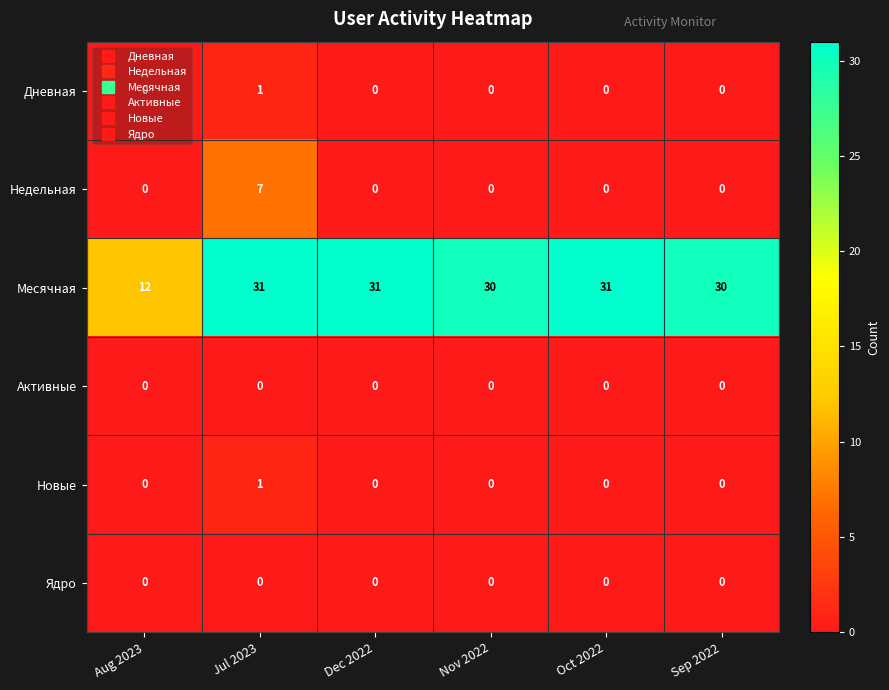

Which series has the largest total across all categories?

Месячная